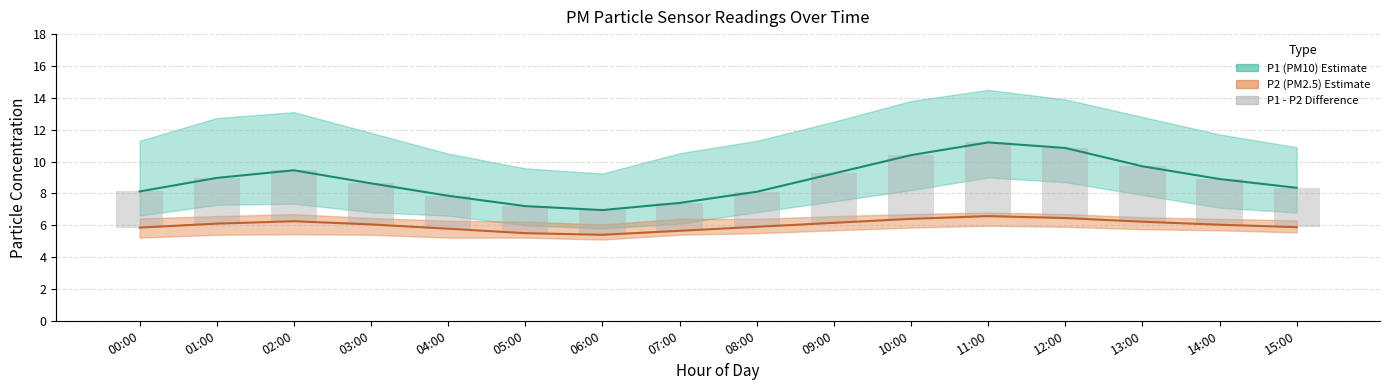

List the labels in order of P1 - P2 Difference value, smallest first.

06:00, 05:00, 07:00, 04:00, 08:00, 00:00, 15:00, 03:00, 14:00, 01:00, 09:00, 02:00, 13:00, 10:00, 12:00, 11:00